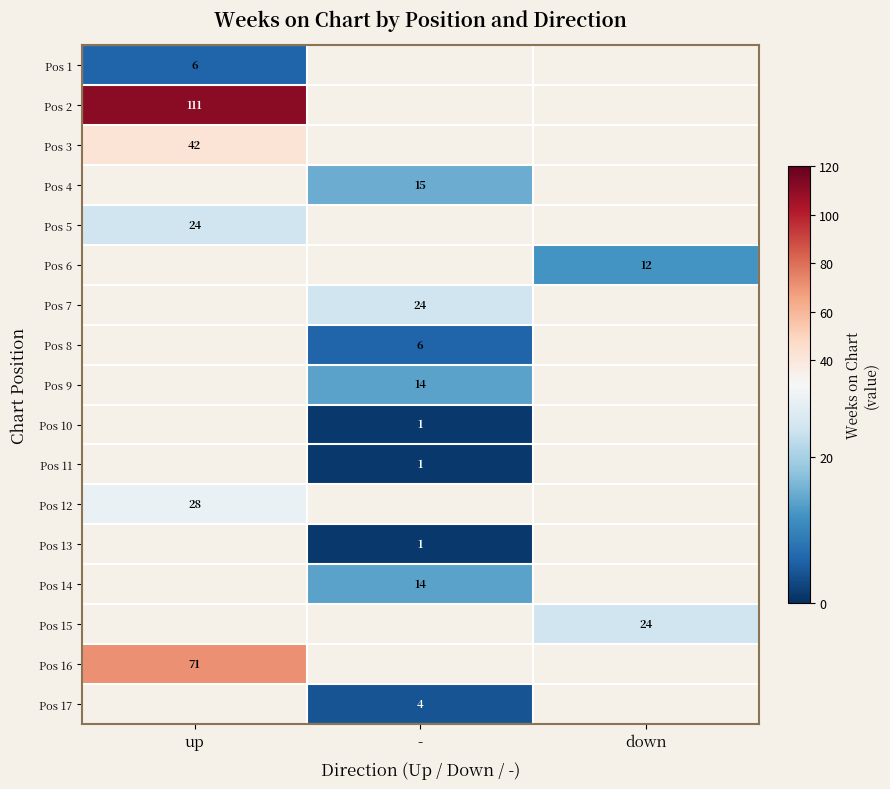

Is the value of Pos 3 at up greater than the value of Pos 1 at up?

Yes